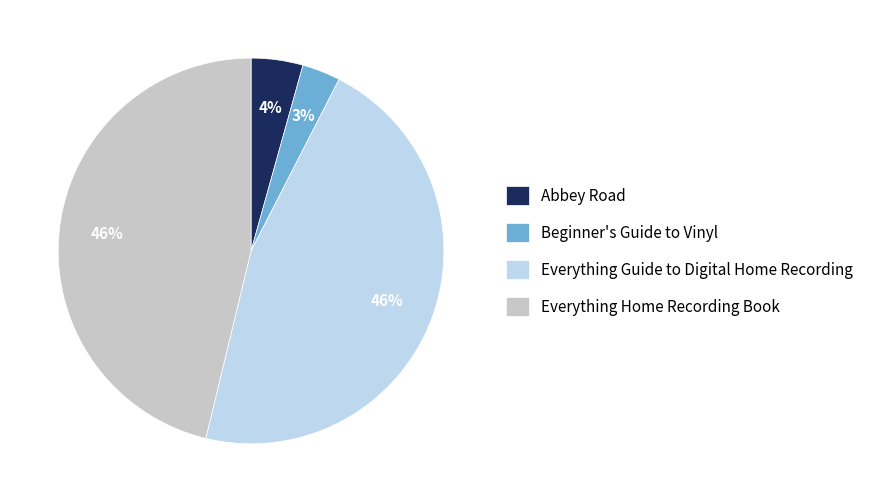

Which has a higher value, Abbey Road or Beginner's Guide to Vinyl?

Abbey Road